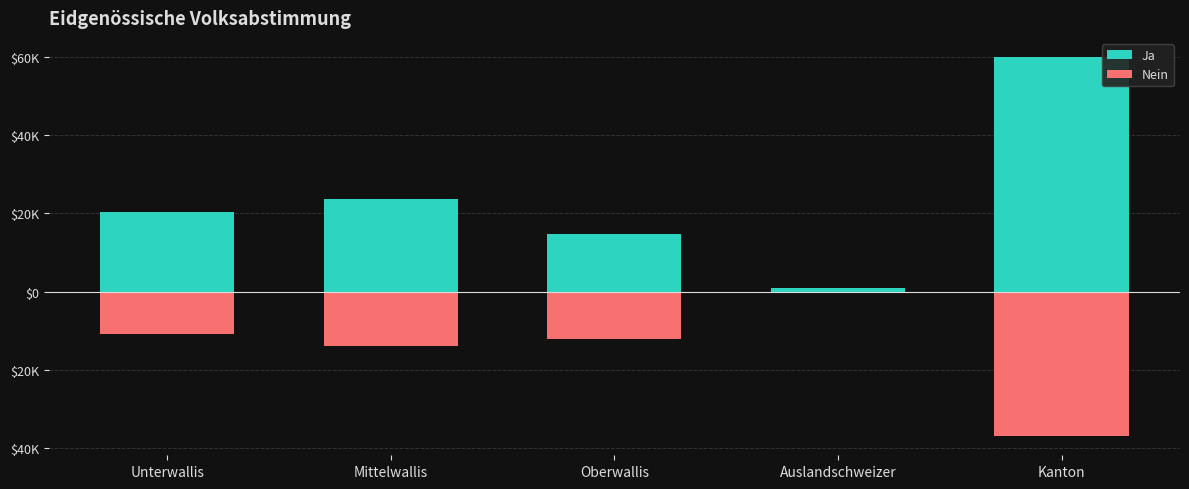

Does the chart contain any negative values?

Yes